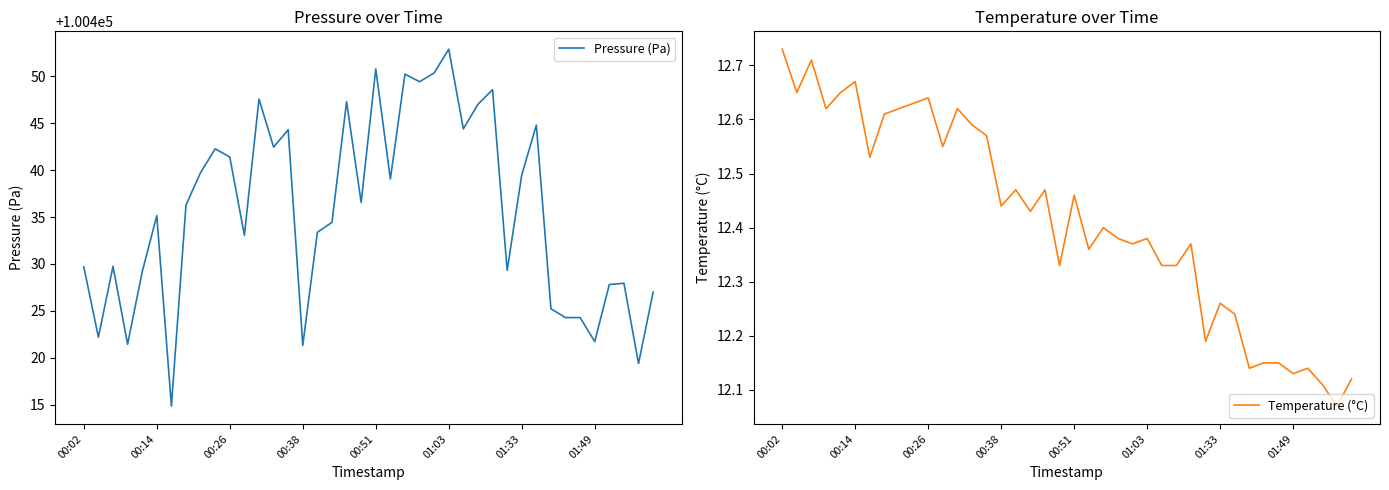

The Pressure (Pa) series shows 100441.4 at 00:26. True or false?

True